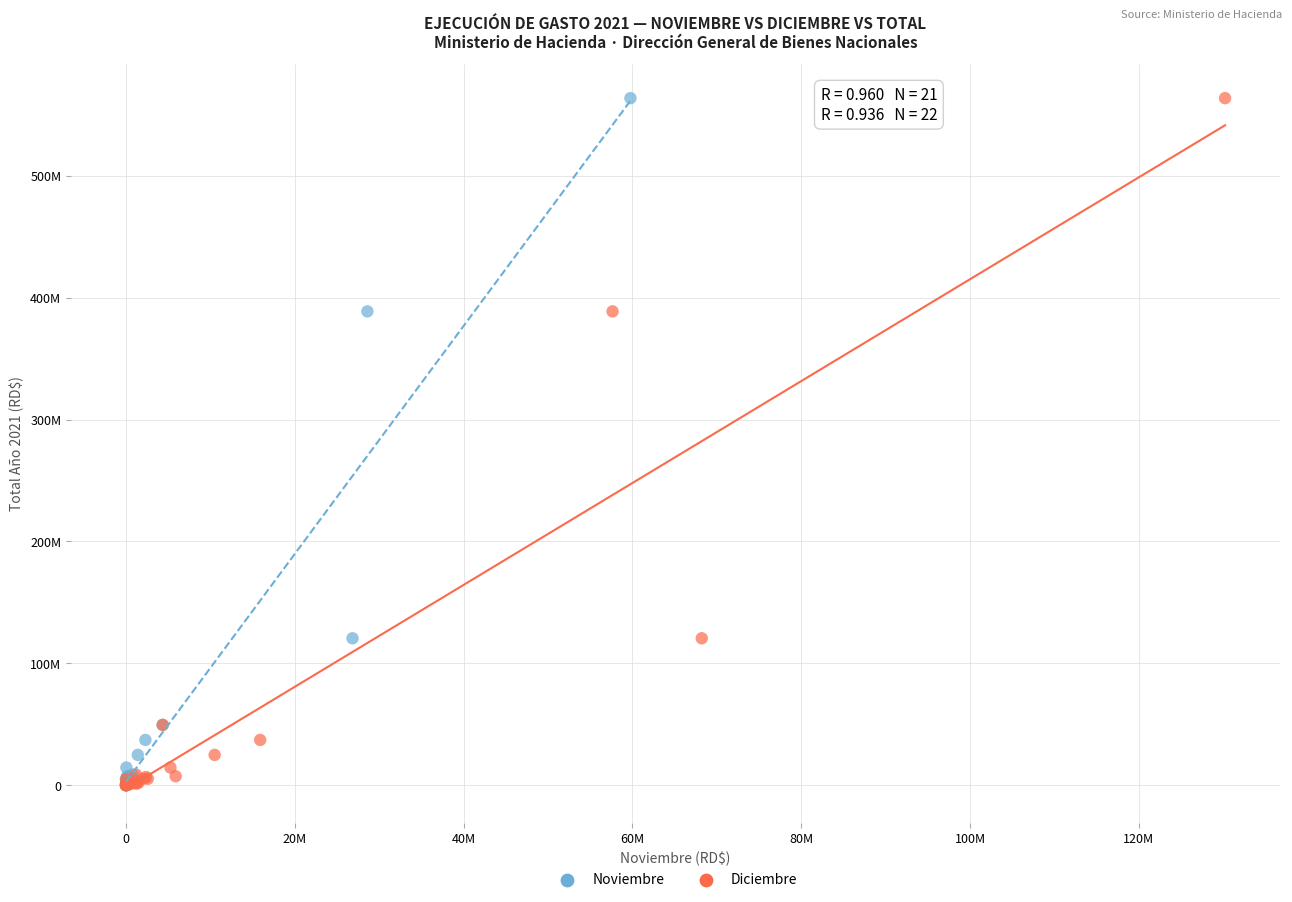

What are all the series names shown in the legend?

Noviembre, Diciembre